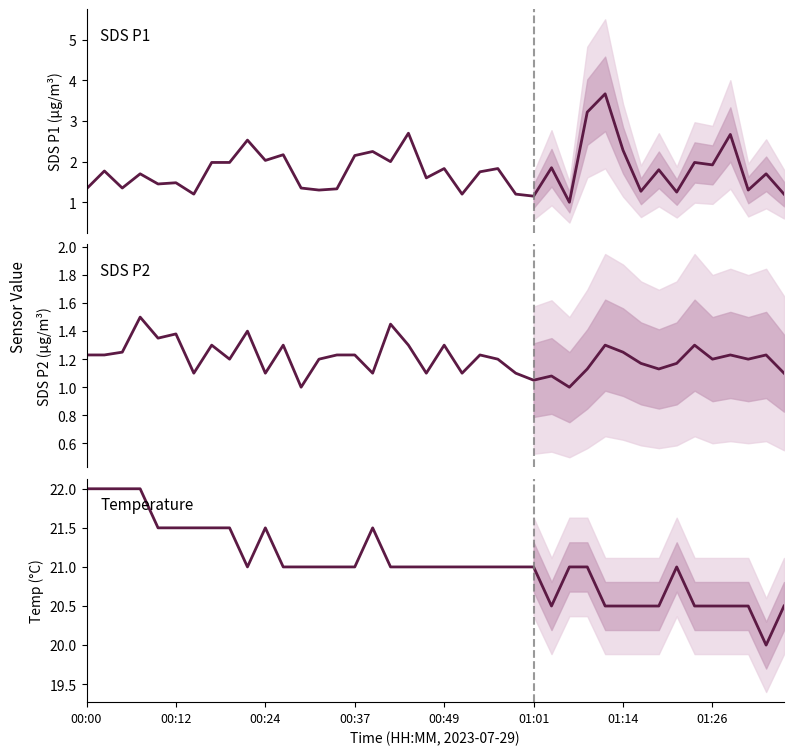

True or false: SDS_P1 and SDS_P2 cross at least once.

False